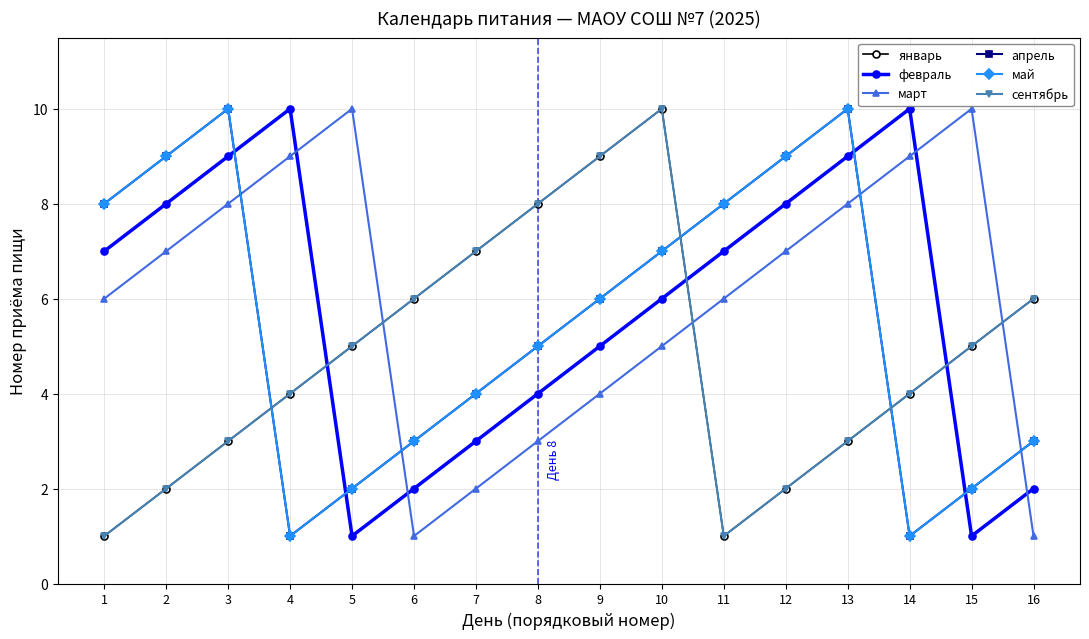

Does the chart have visible grid lines?

Yes